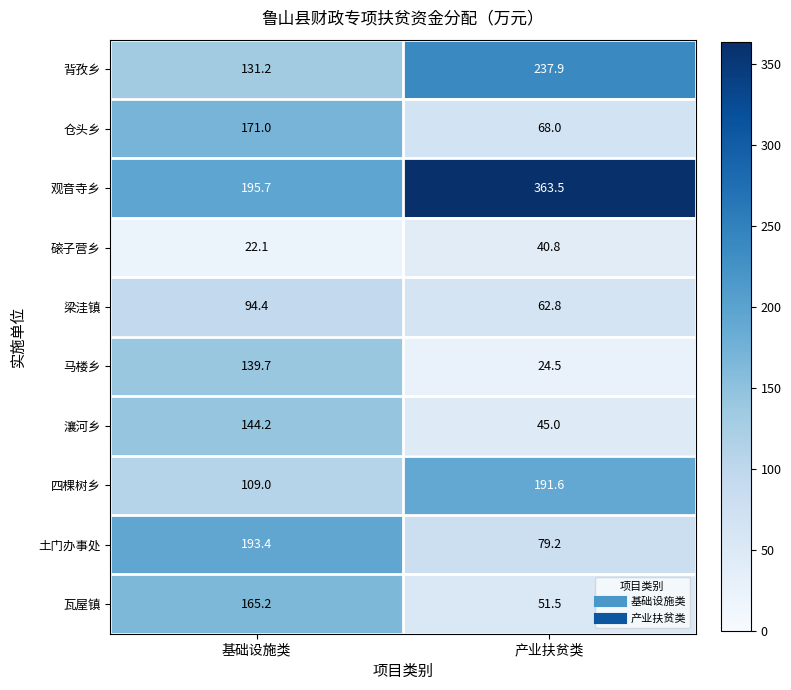

Count the number of data series in this chart.

10